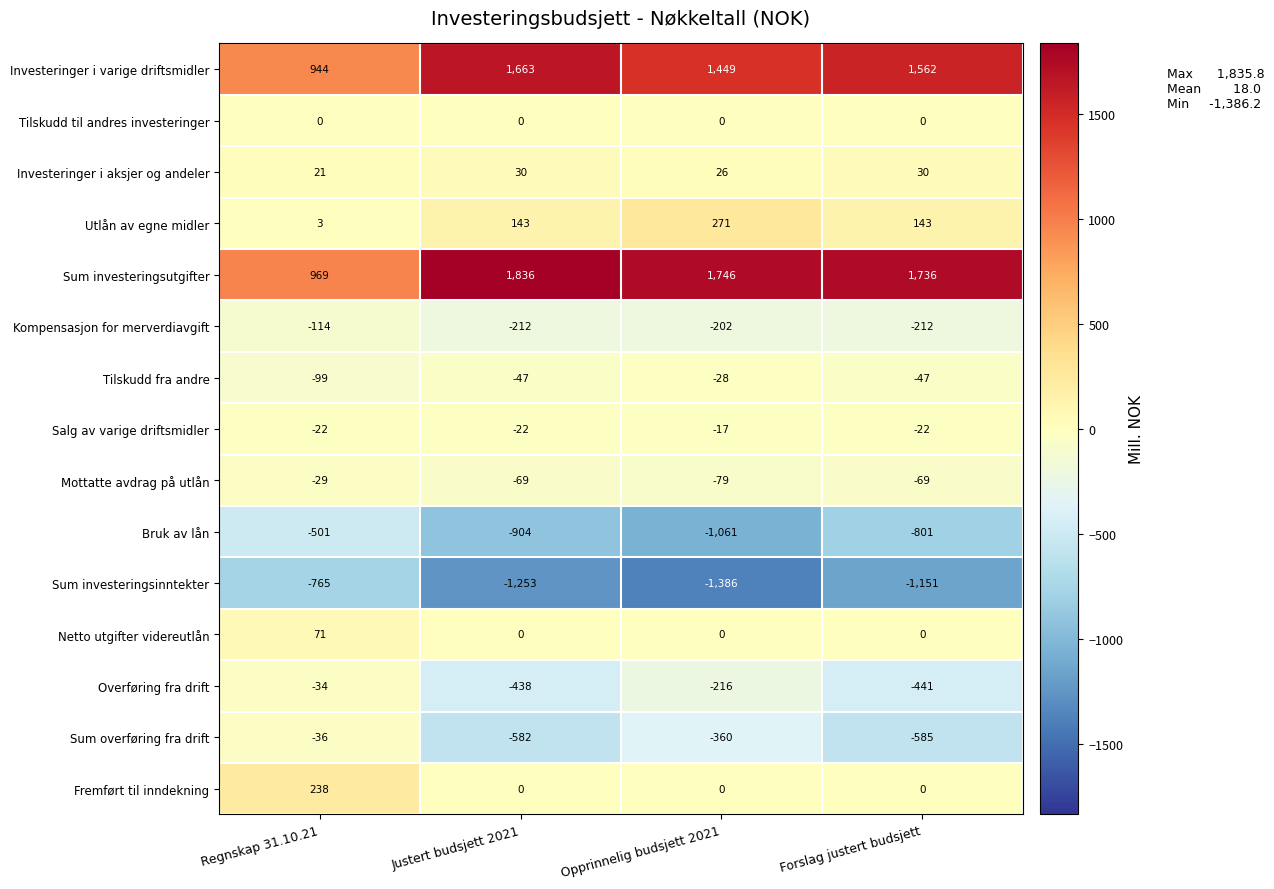

What is the total value across all series at Regnskap 31.10.21?

646